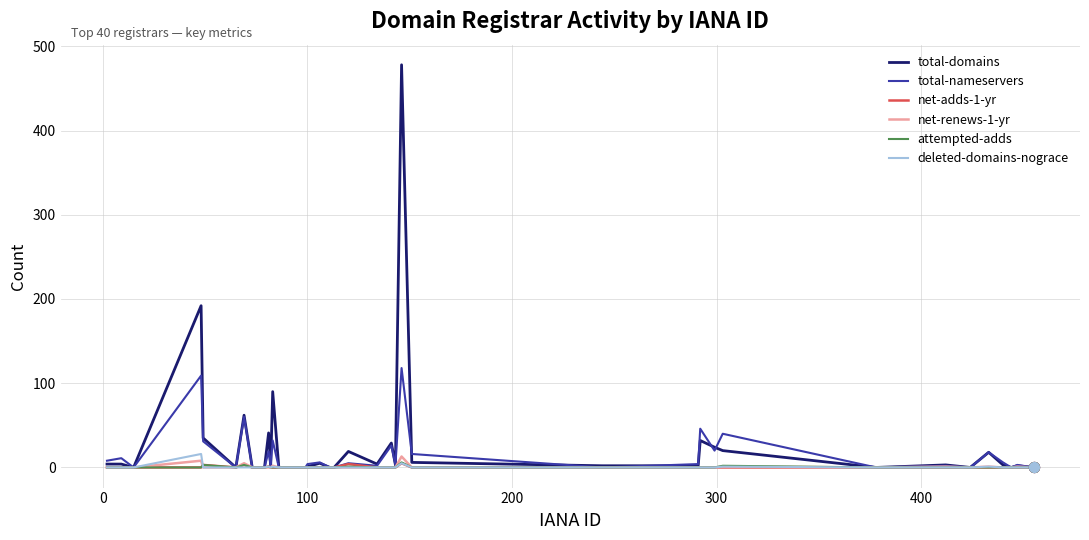

Which series has the widest spread of values?

total-domains